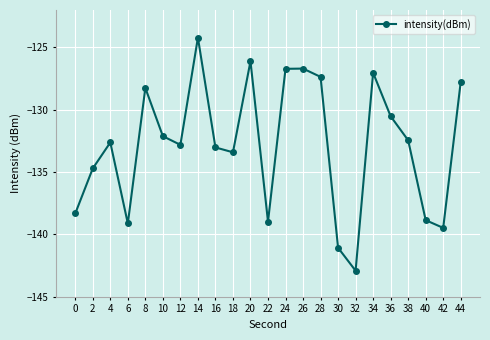

What is the value of the 7th point from the left?

-132.8